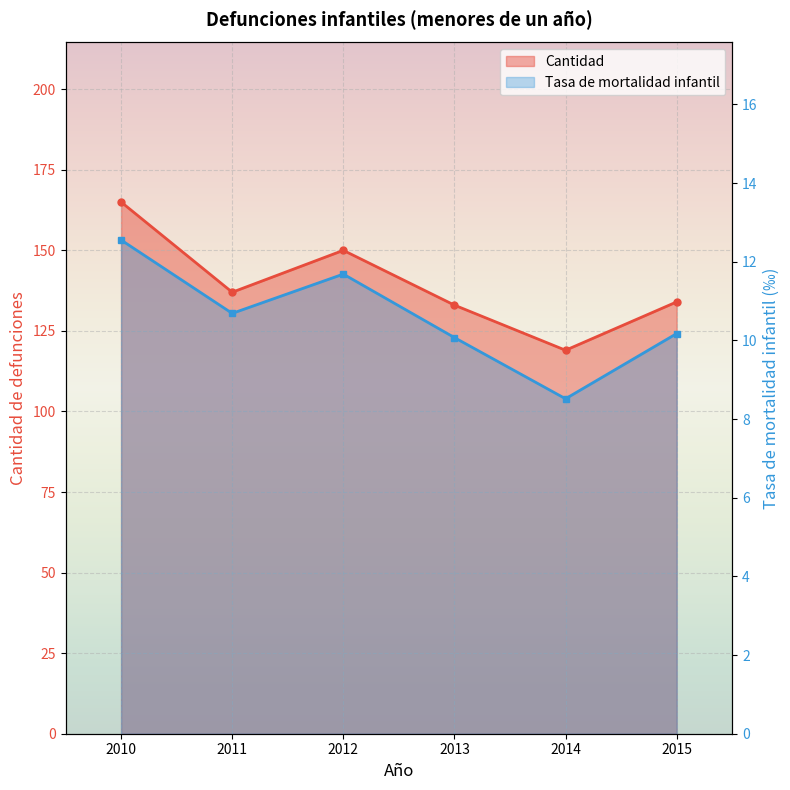

What is the difference between the maximum and minimum values in the Cantidad series?

46.0